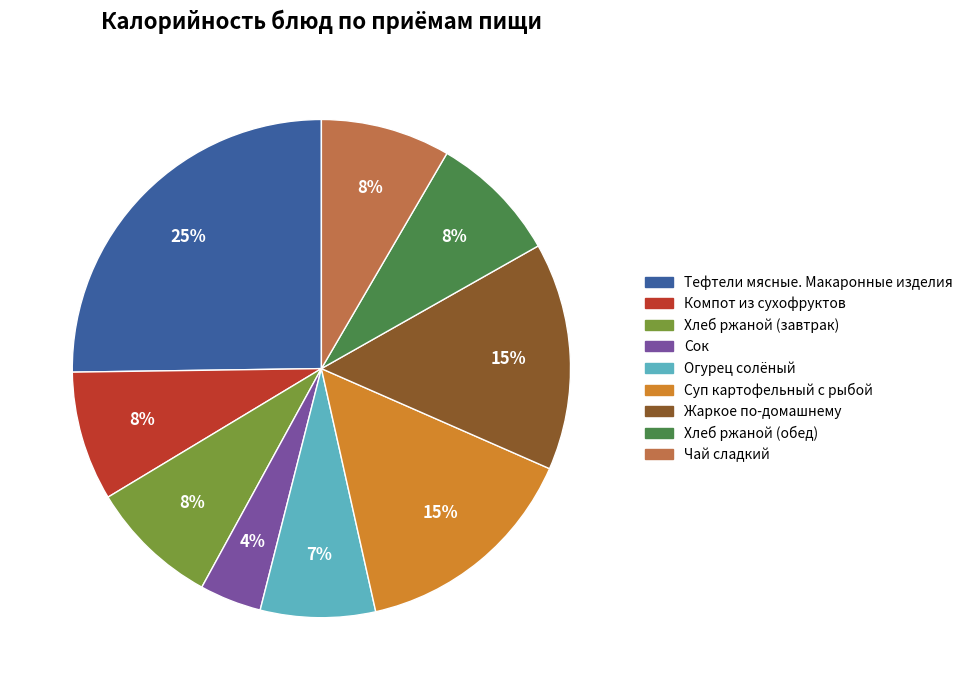

Approximately how many times larger is the value at Хлеб ржаной (завтрак) compared to Чай сладкий?

1.0